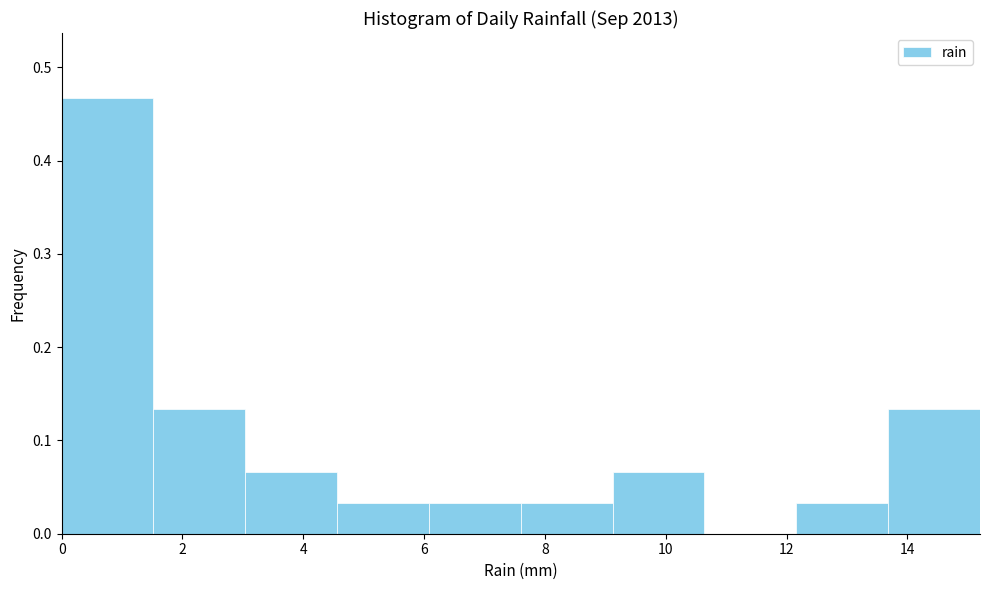

Reading left to right, list every bar in this chart as the range it spans on the x-axis followed by its height. Neither the bar edges nor the heights are printed on the chart, so give them approximately, as read against the axes.

0.00 to 1.52: 0.47
1.52 to 3.04: 0.13
3.04 to 4.56: 0.07
4.56 to 6.08: 0.03
6.08 to 7.60: 0.03
7.60 to 9.12: 0.03
9.12 to 10.64: 0.07
10.64 to 12.16: 0
12.16 to 13.68: 0.03
13.68 to 15.20: 0.13